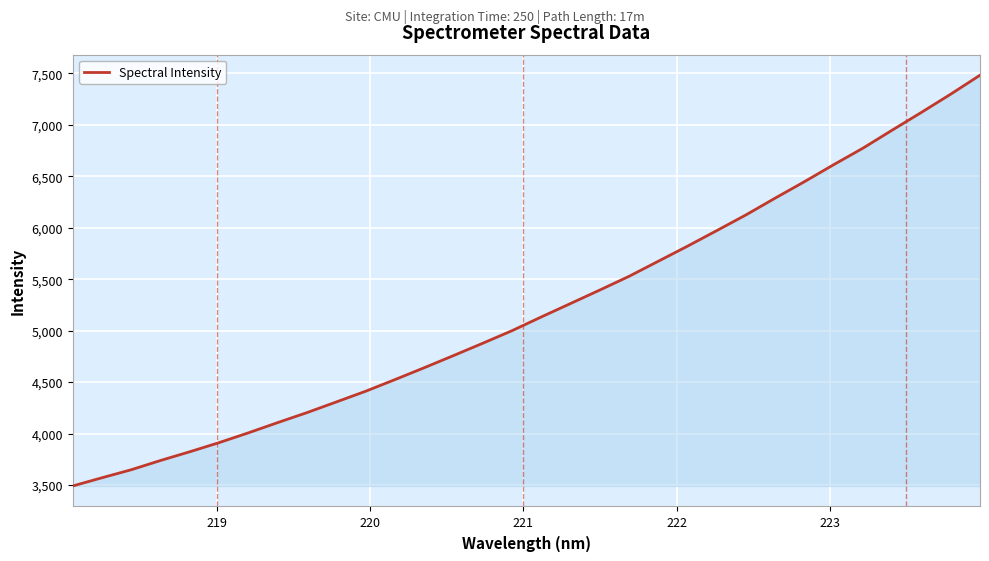

What is the difference between the maximum and minimum values?

3991.5